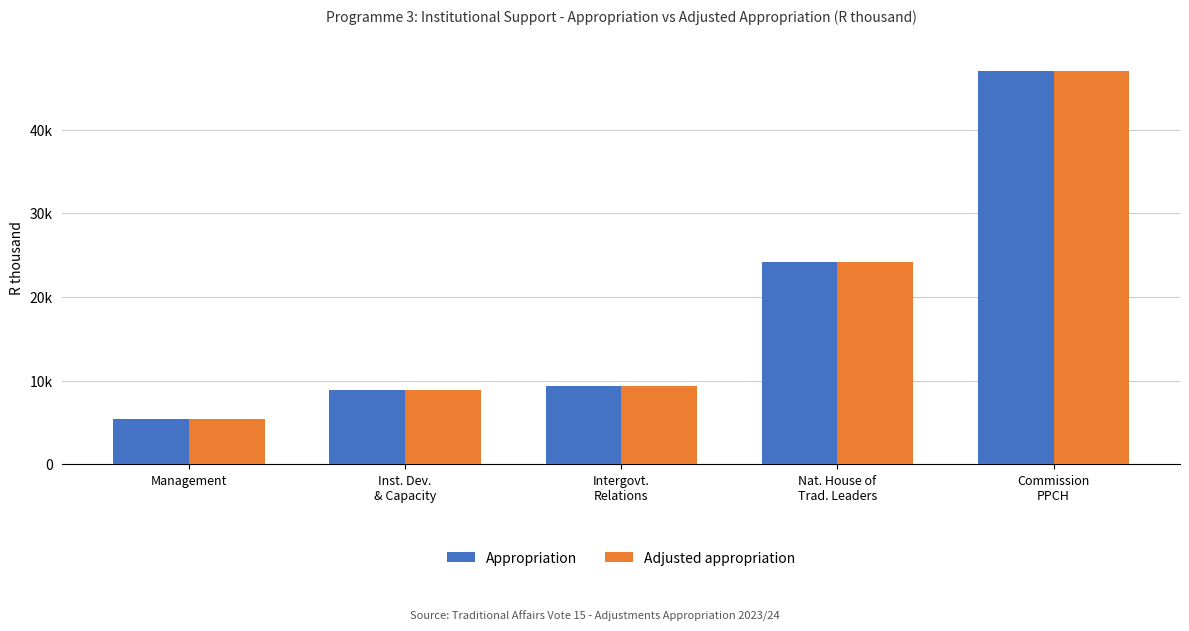

What are all the series names shown in the legend?

Appropriation, Adjusted appropriation